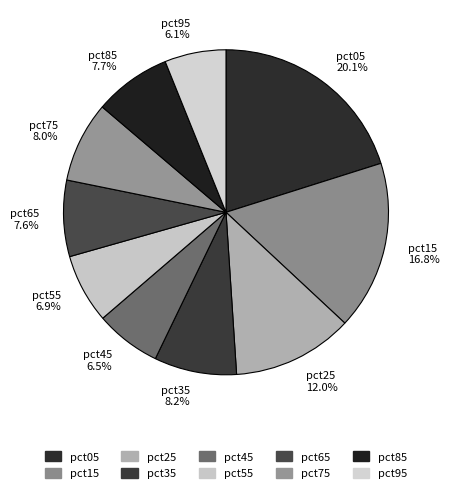

To the nearest percent, what percentage of the pie is pct75?

8%